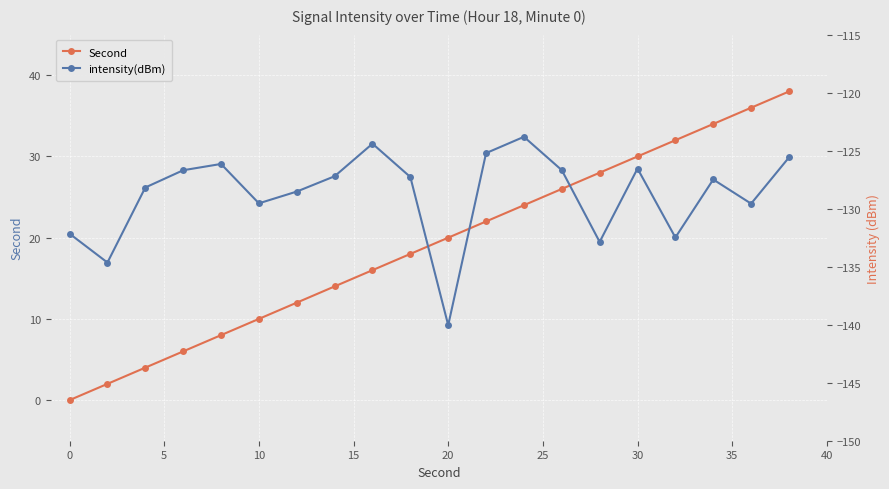

The value of Second at 10 is 10. True or false?

True